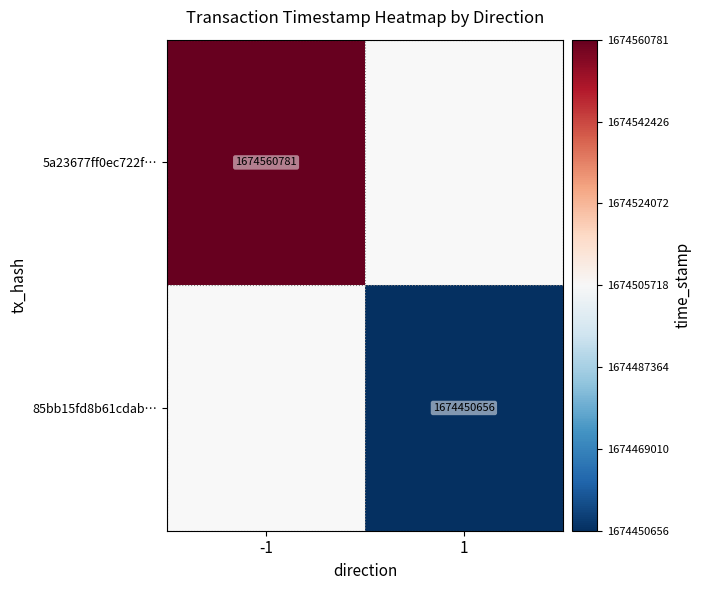

True or false: 5a23677ff0ec722f… has a value of 1674560781 at -1.

True